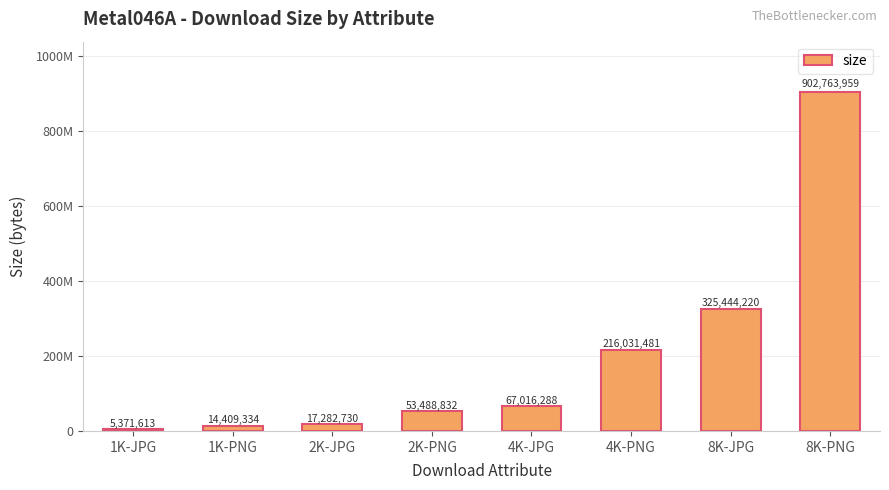

What is the sum of the values at 2K-JPG and 2K-PNG?

70771562